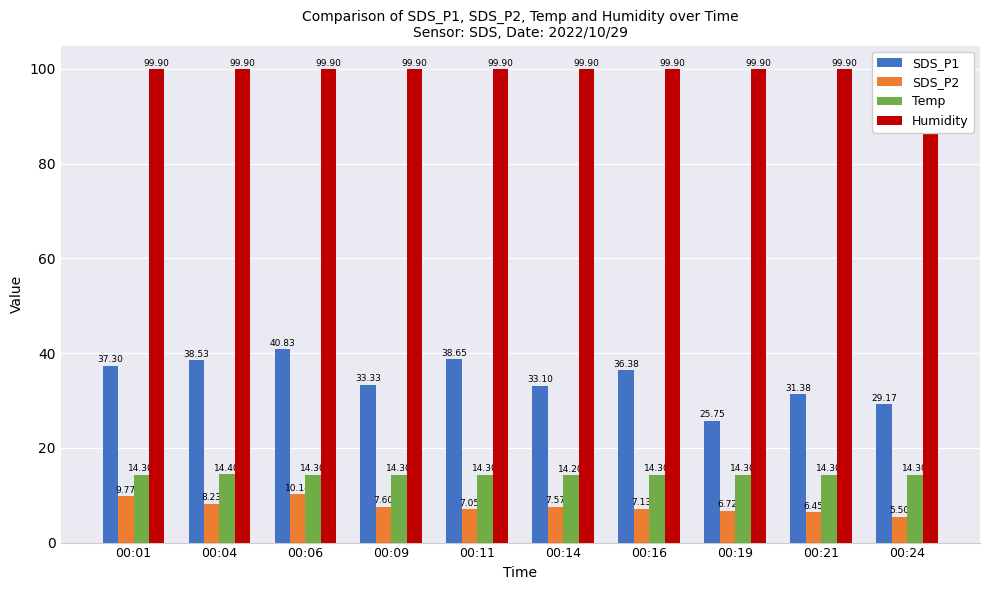

What is the spread (max minus min) of values at 00:09?

92.3